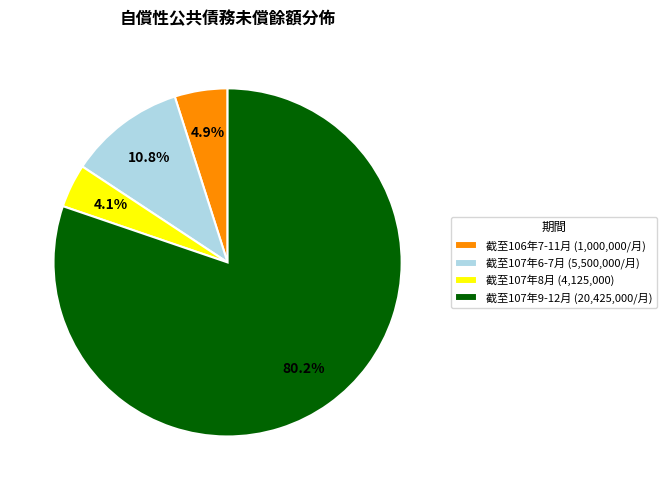

Combined, do 截至106年7-11月 (1,000,000/月) and 截至107年8月 (4,125,000) account for over 50%?

No